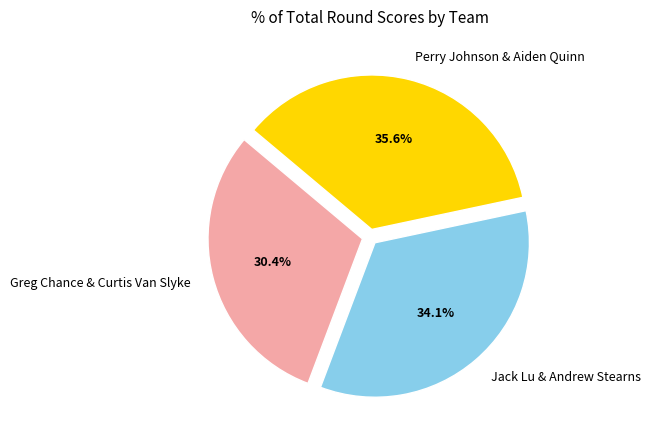

Which category has the smallest portion of the pie?

Greg Chance & Curtis Van Slyke